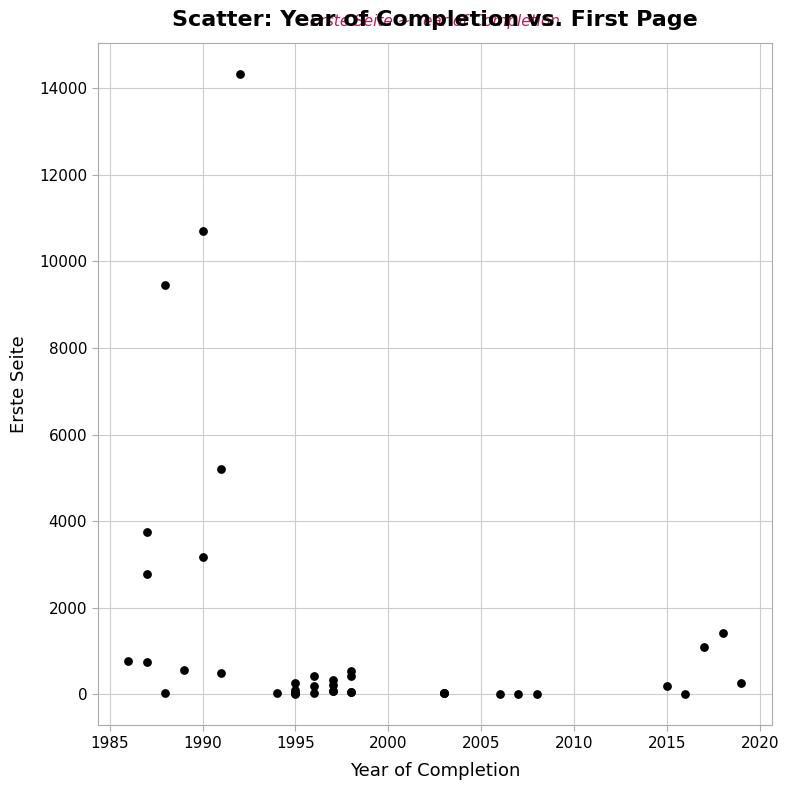

What Y value in the scatter plot is closest to 7168?

5209